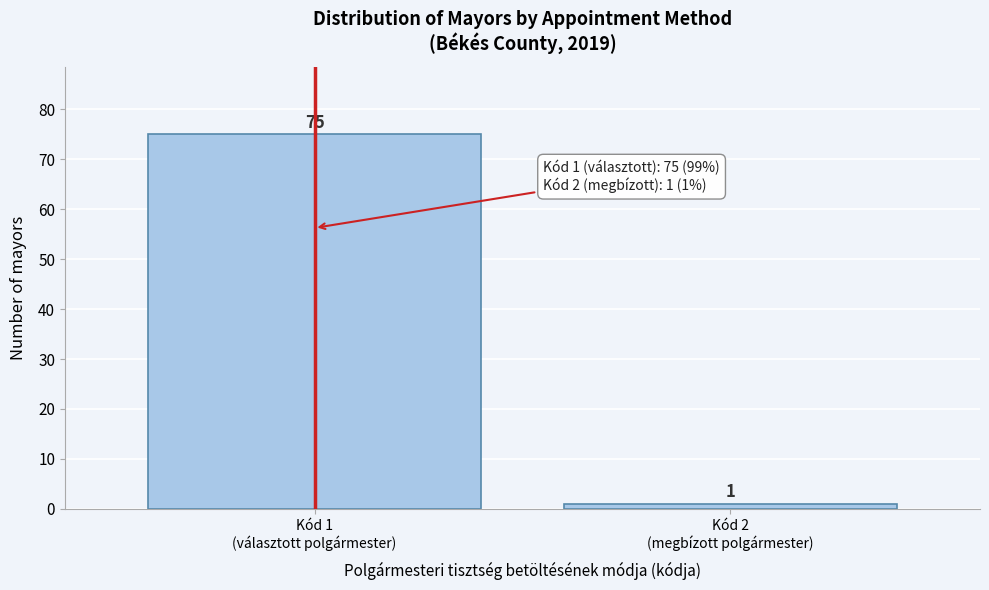

Reading left to right, transcribe all the data shown in this chart.

75	1